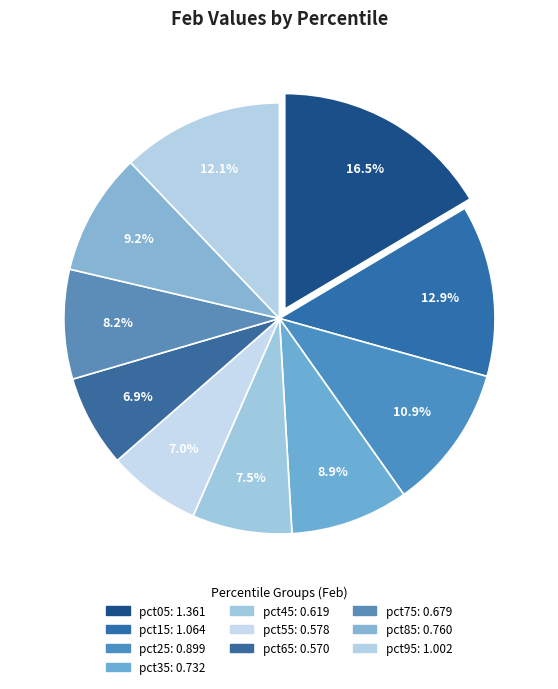

What percentage is the pct75 slice, to the nearest percent?

8%